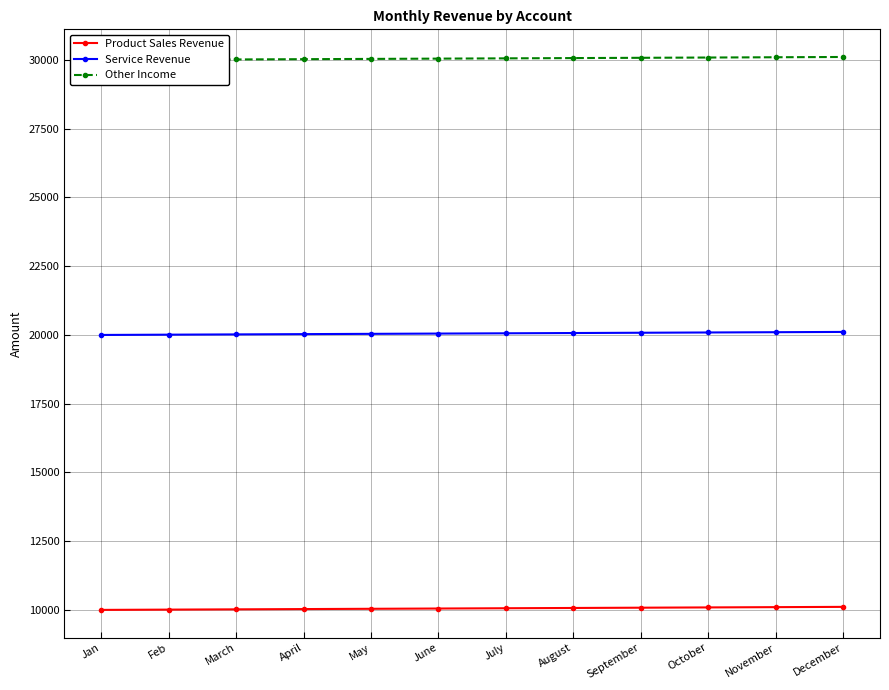

Which series has the widest spread of values?

Product Sales Revenue